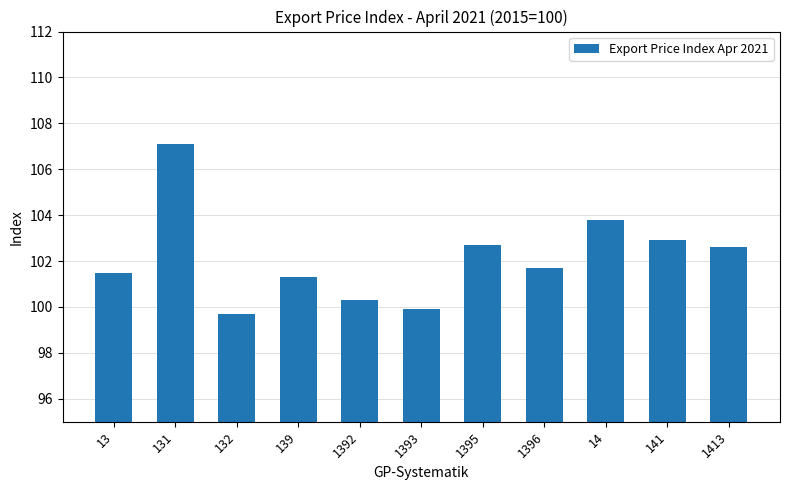

How many bars are there in total?

11